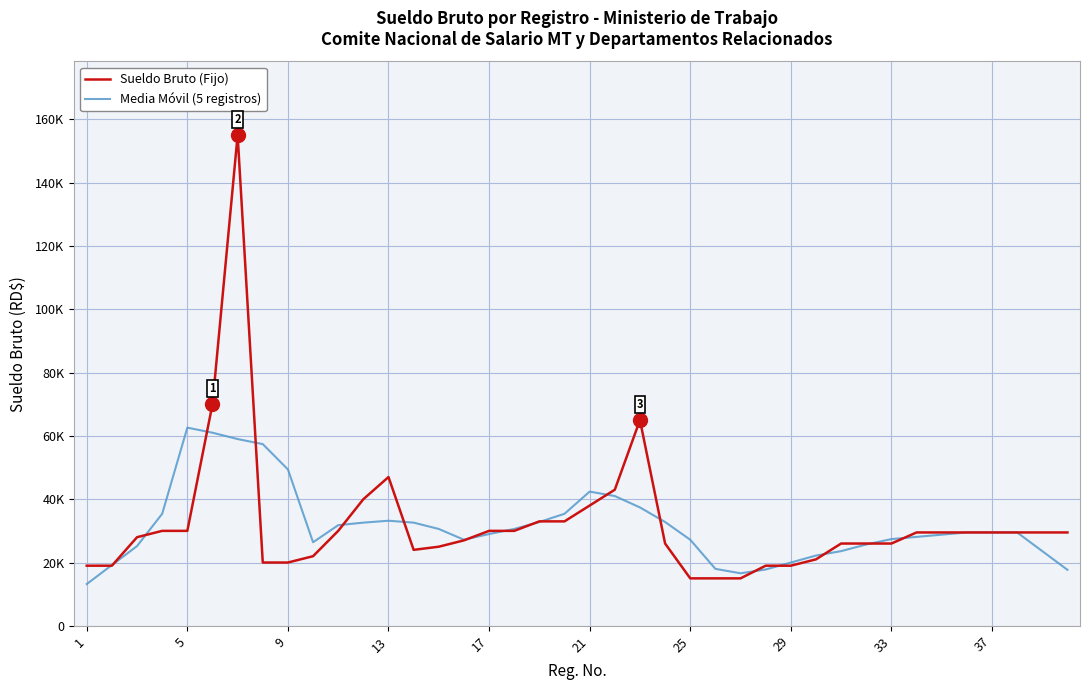

What are all the series names shown in the legend?

Sueldo Bruto (Fijo), Media Móvil (5 registros)